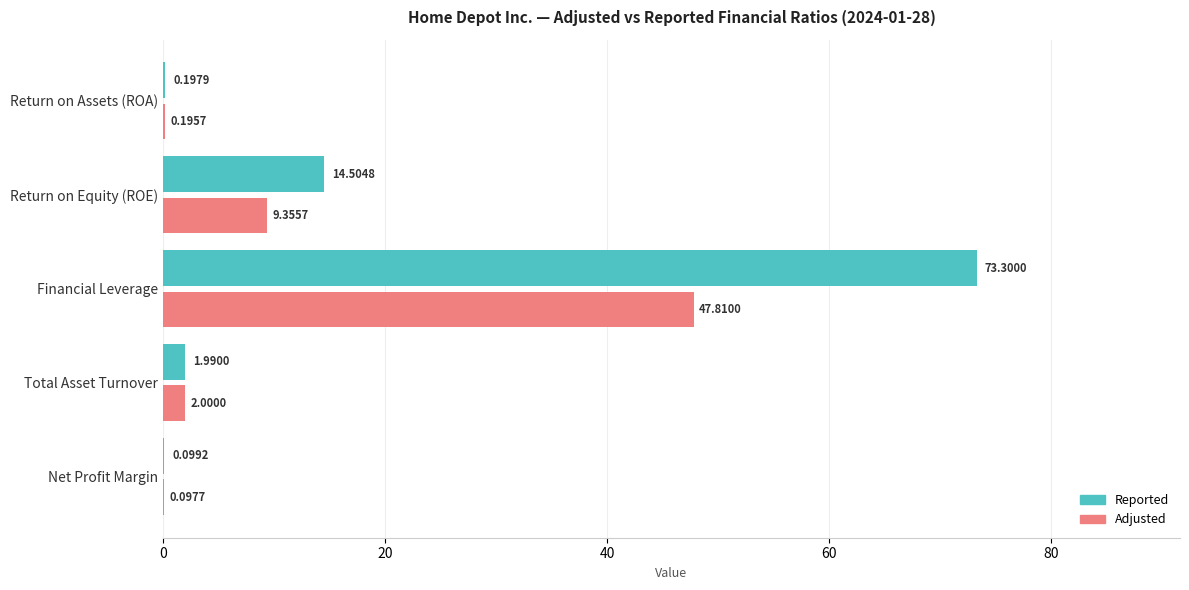

Which series changed the most between Net Profit Margin and Return on Assets (ROA)?

Reported